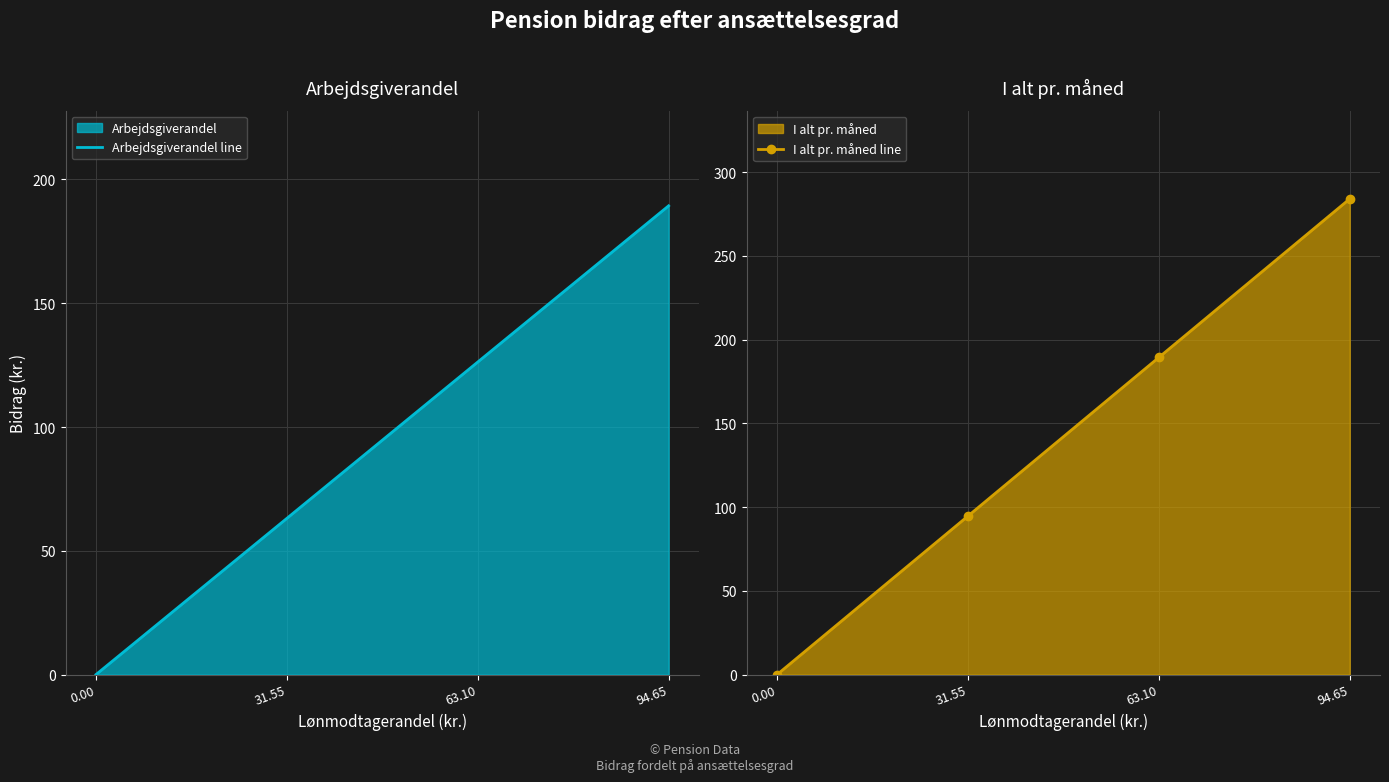

True or false: I alt pr. måned line has more than 1 interior local peaks.

False